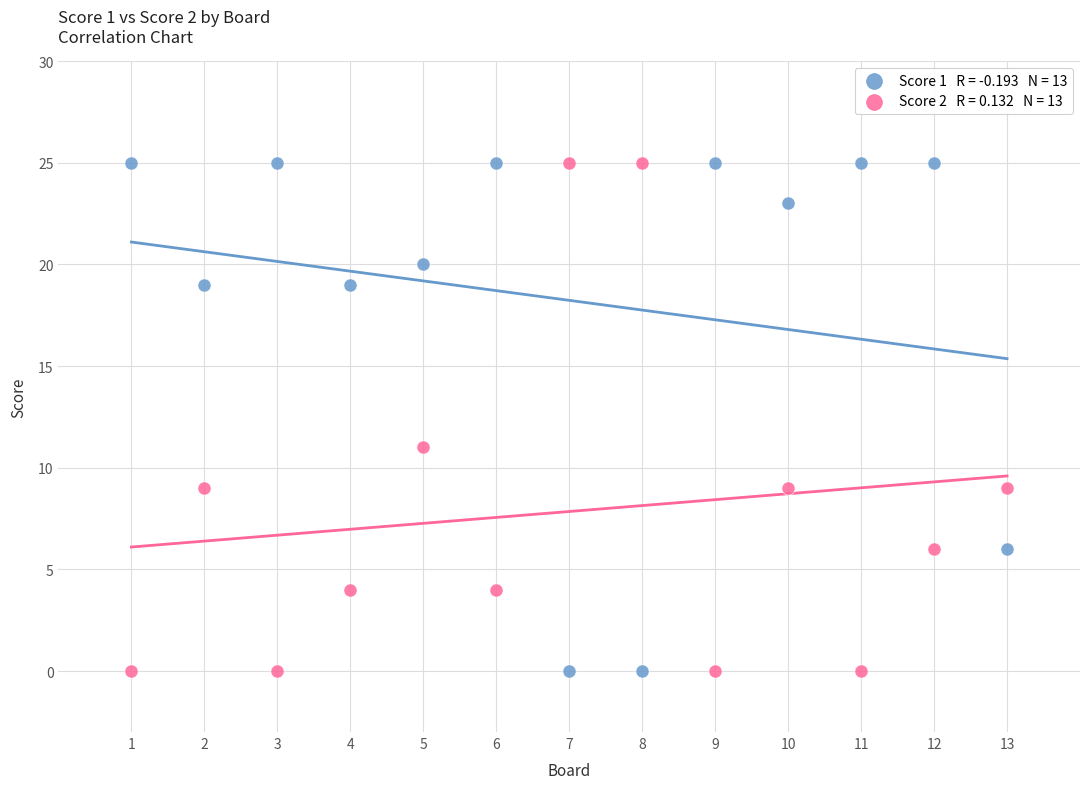

Across all data points, what is the range of X values (max minus min)?

12